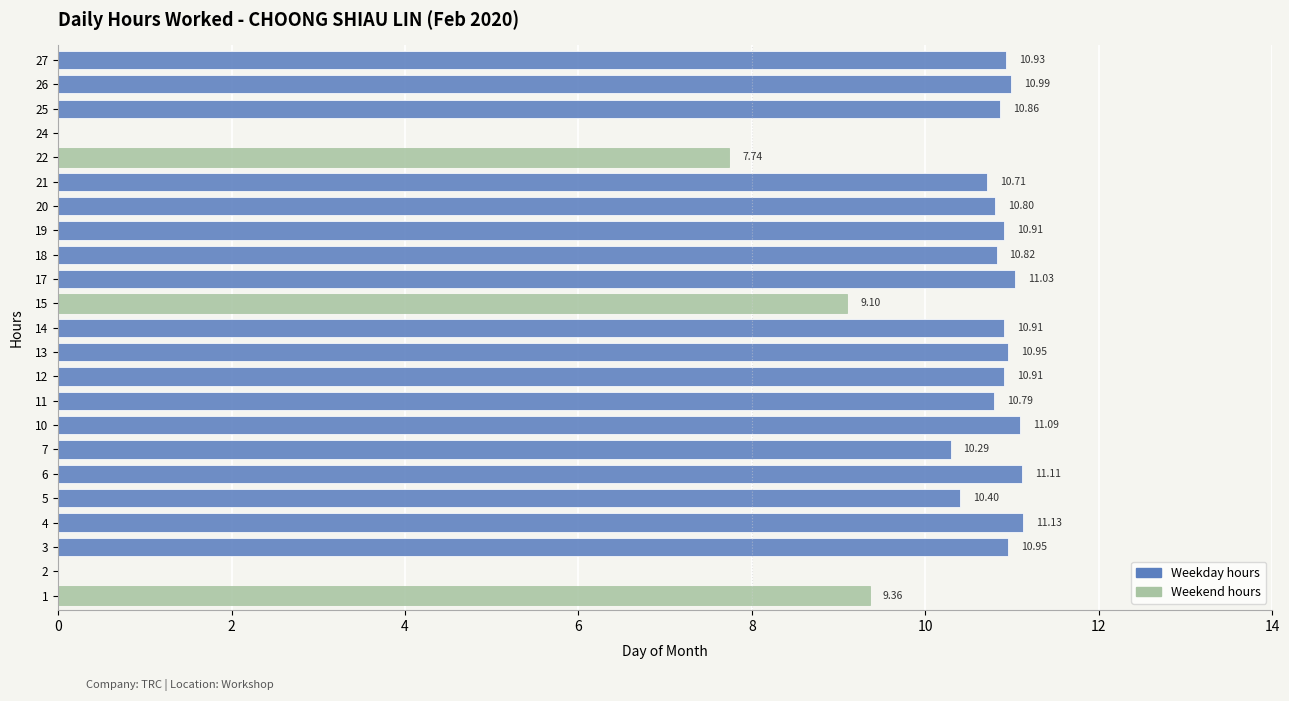

What is the sum of all values?

221.8